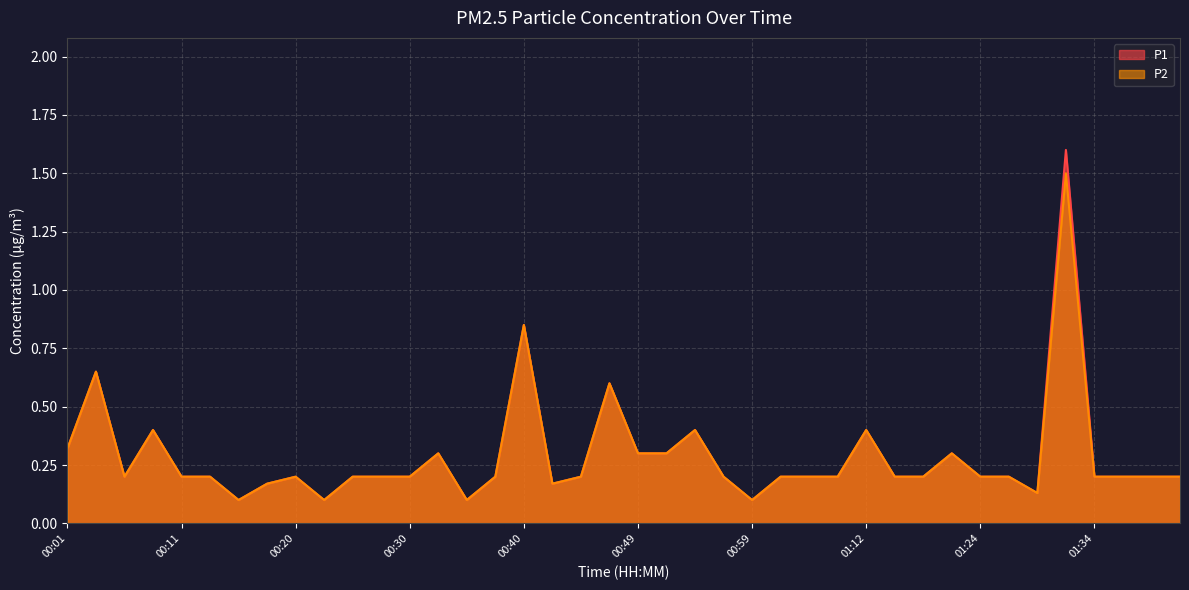

True or false: P1 has a value of 0.2 at 00:13.

True